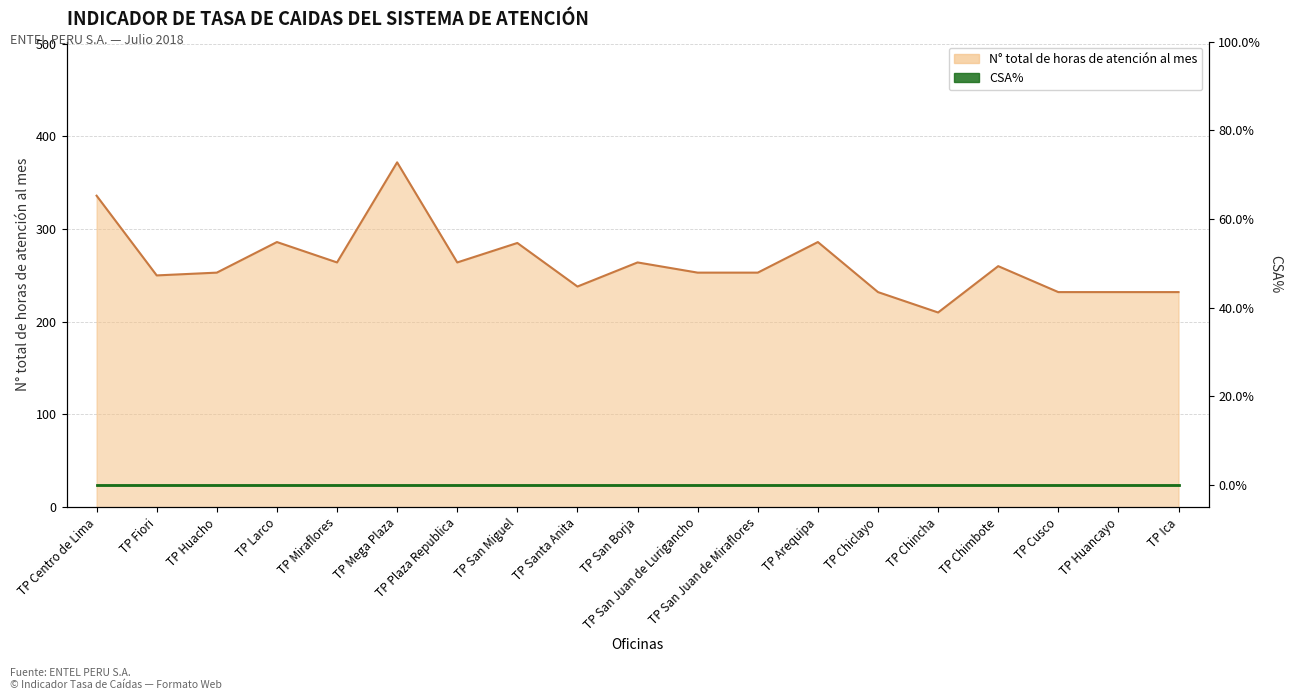

How many values are below 253?

7